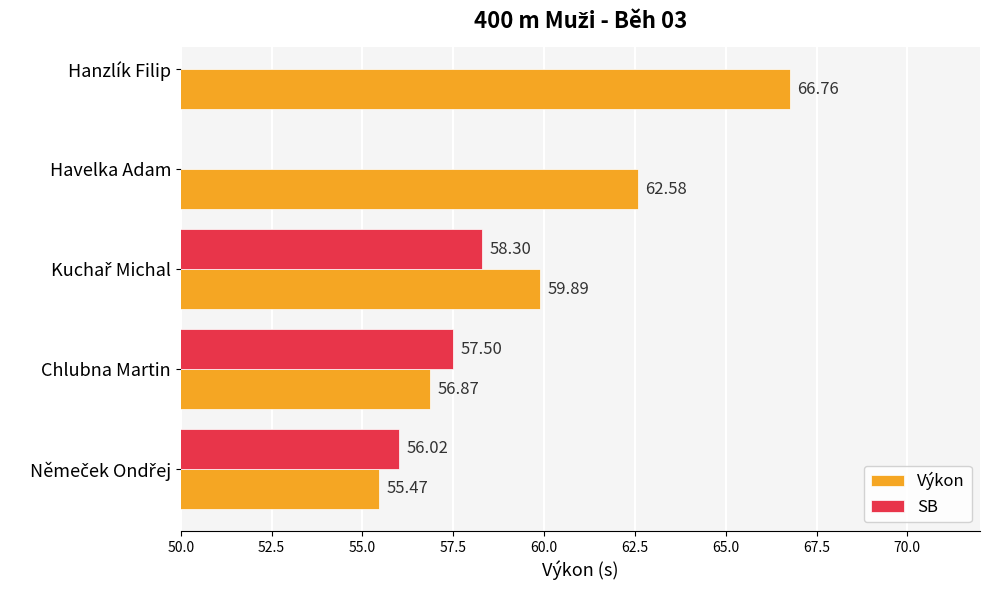

The Výkon series shows 56.9 at Chlubna Martin. True or false?

True